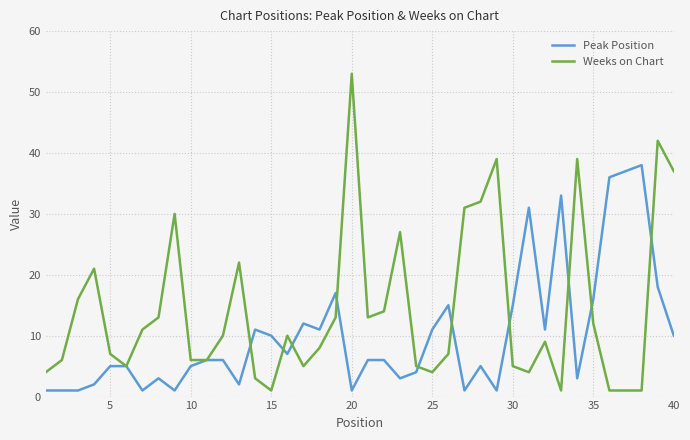

True or false: Peak Position and Weeks on Chart intersect in this chart.

True